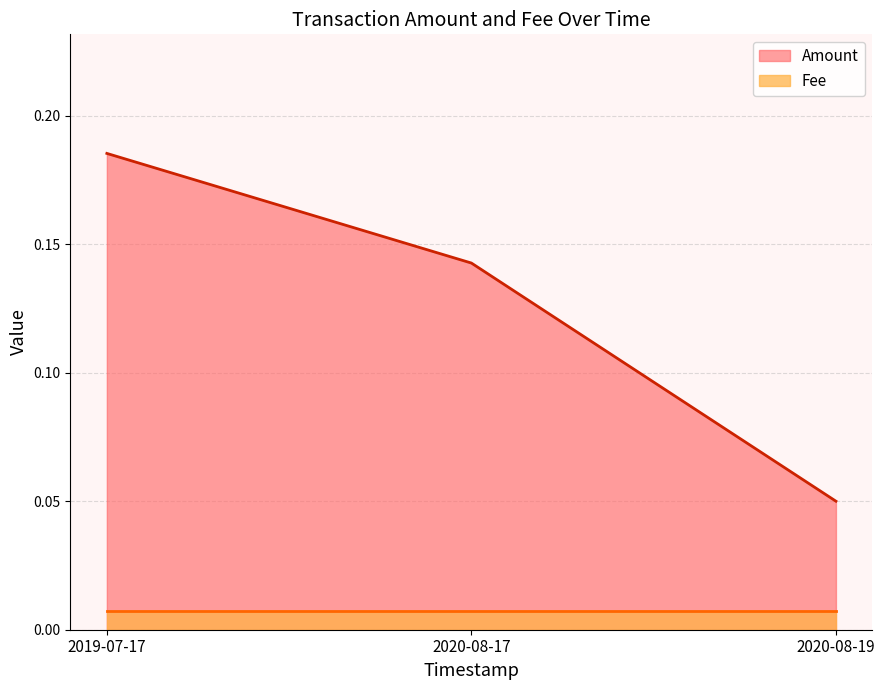

The value at 2020-08-17 is 0.1. True or false?

True